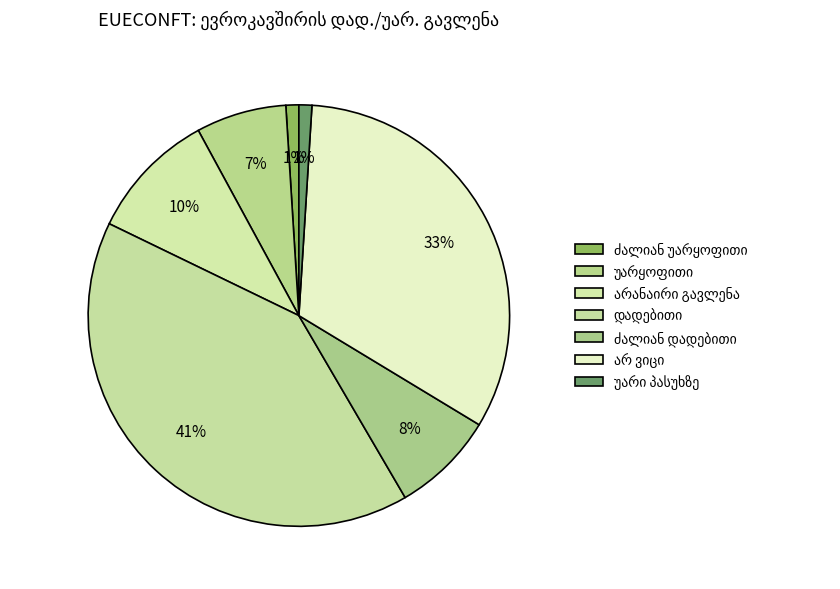

Combined, do უარყოფითი and დადებითი account for over 50%?

No